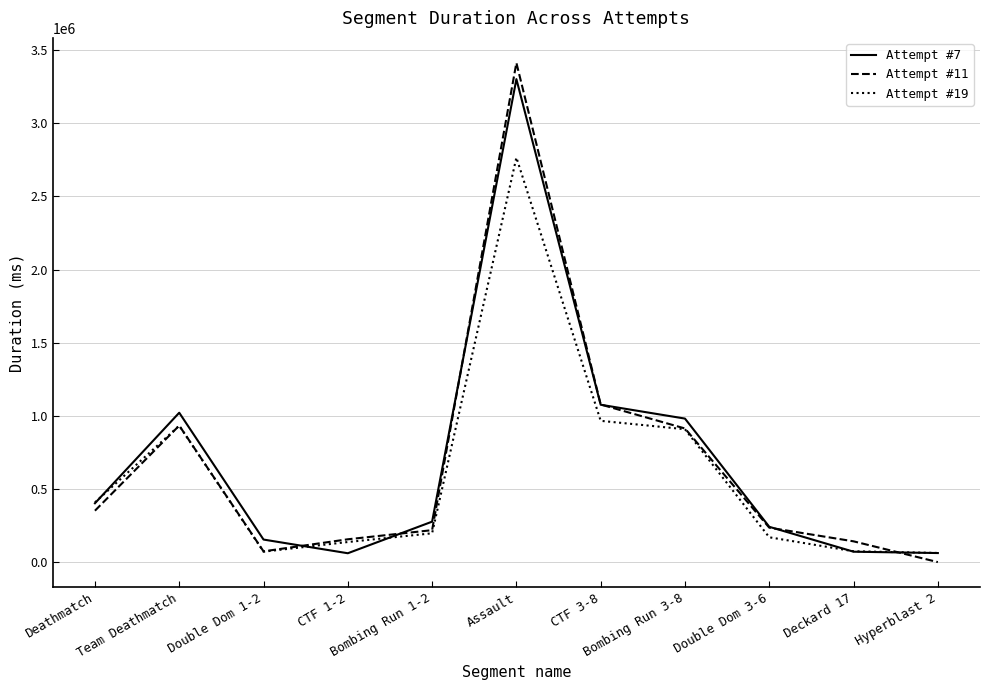

True or false: Attempt #19 has more than 2 points higher than both neighbors.

False